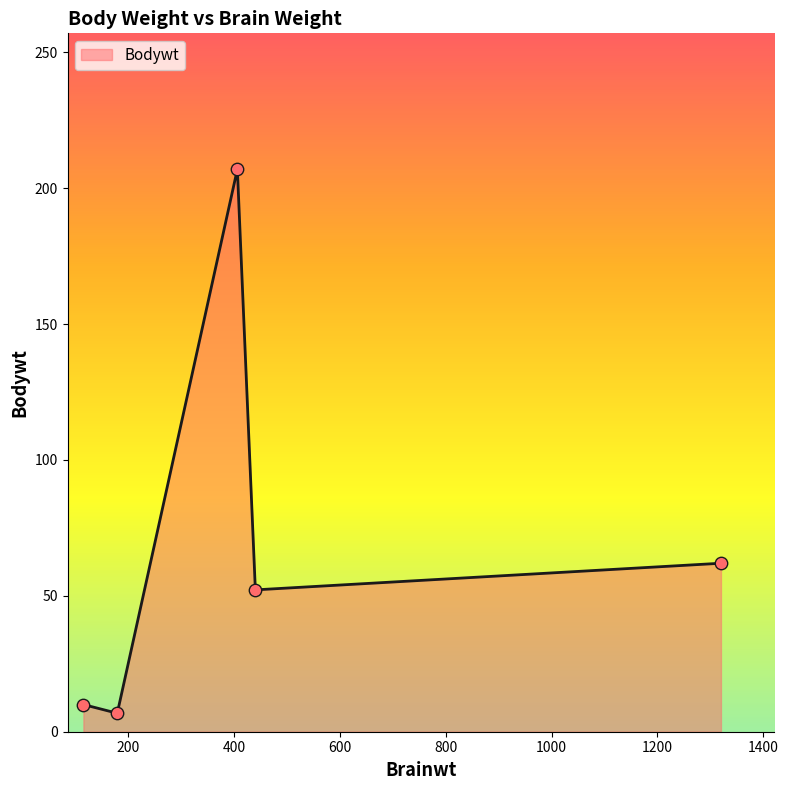

How many interior local peaks (higher than both neighbors) does the data have?

1